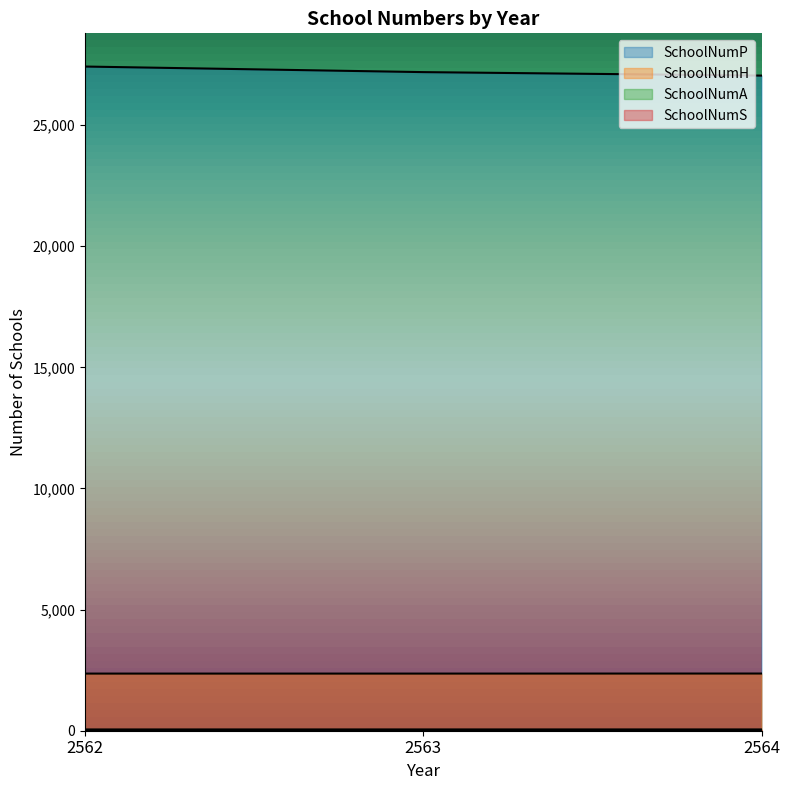

Reading right to left, what are all the values shown in this chart?

SchoolNumP: 27040	27184	27414
SchoolNumH: 2360	2358	2358
SchoolNumA: 52	52	51